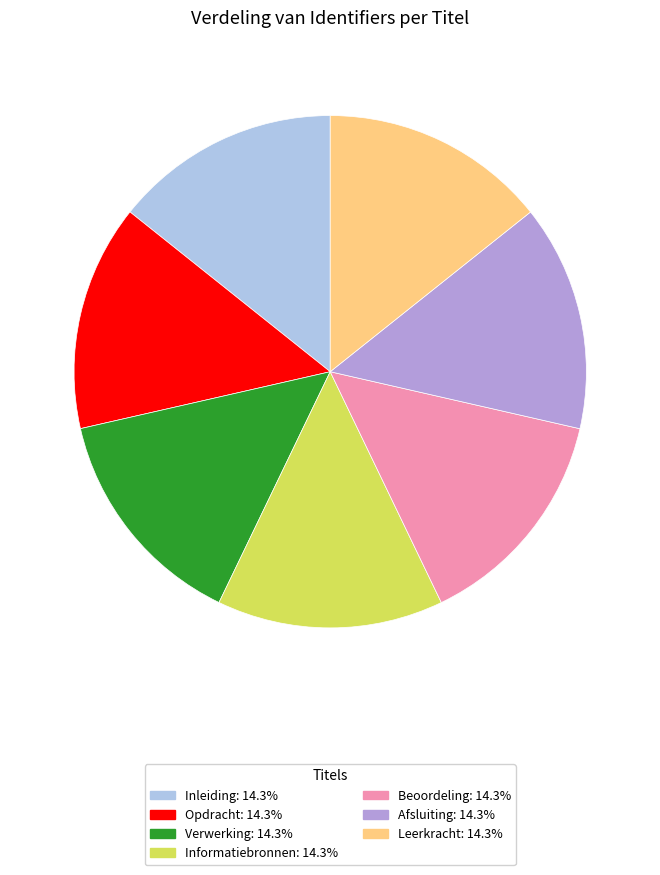

Approximately how many times larger is the value at Leerkracht compared to Inleiding?

1.0